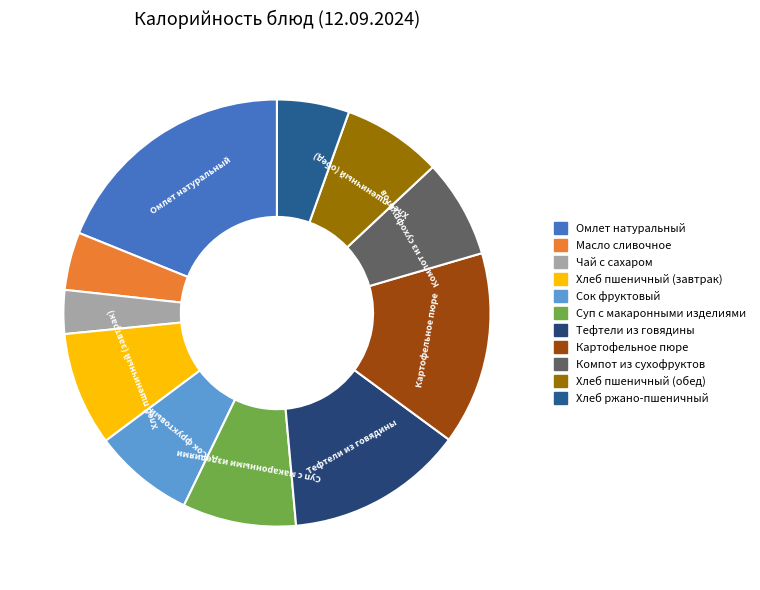

Is it true that Компот из сухофруктов is 13% of the pie?

False